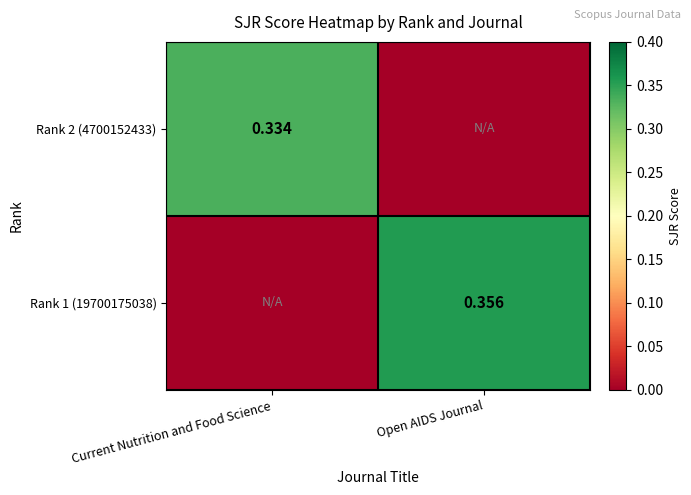

Rank the series by their maximum value, from lowest to highest.

Rank 2 (4700152433), Rank 1 (19700175038)